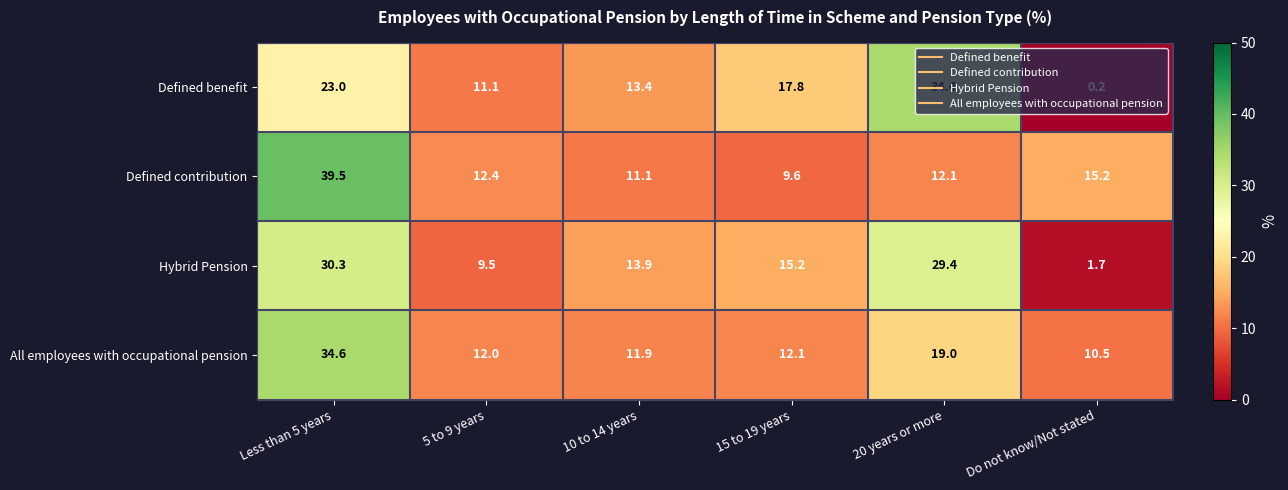

What is the sum of the All employees with occupational pension values at Do not know/Not stated and Less than 5 years?

45.1